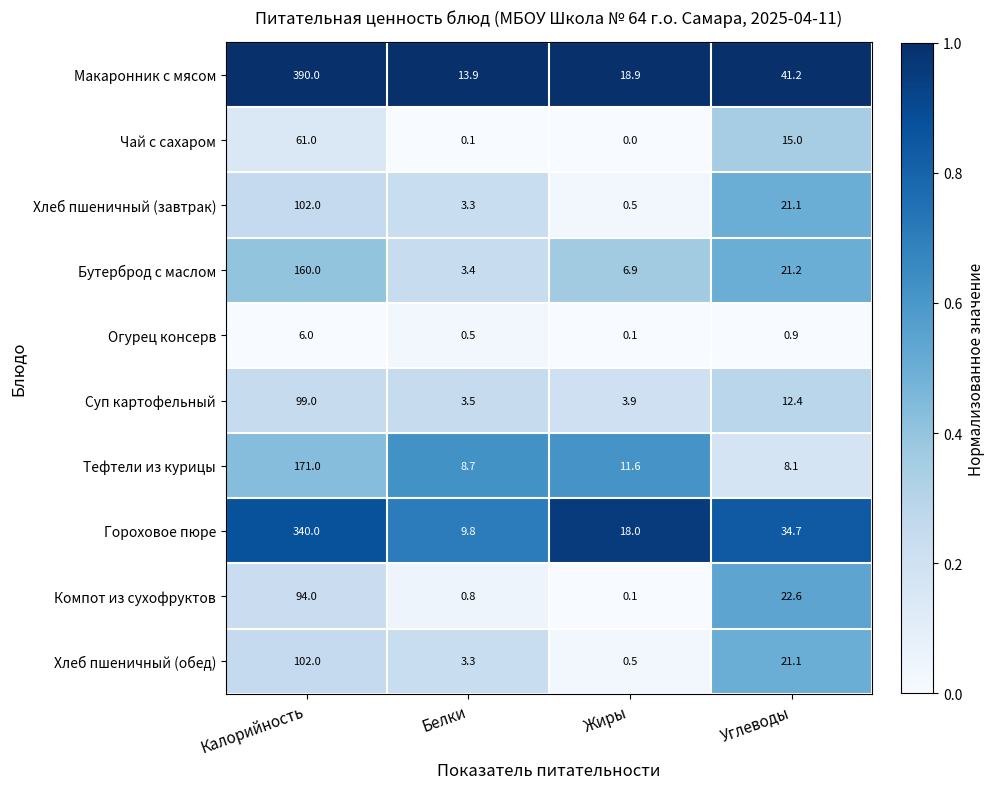

The value of Хлеб пшеничный (завтрак) at Белки is 2.3. True or false?

False